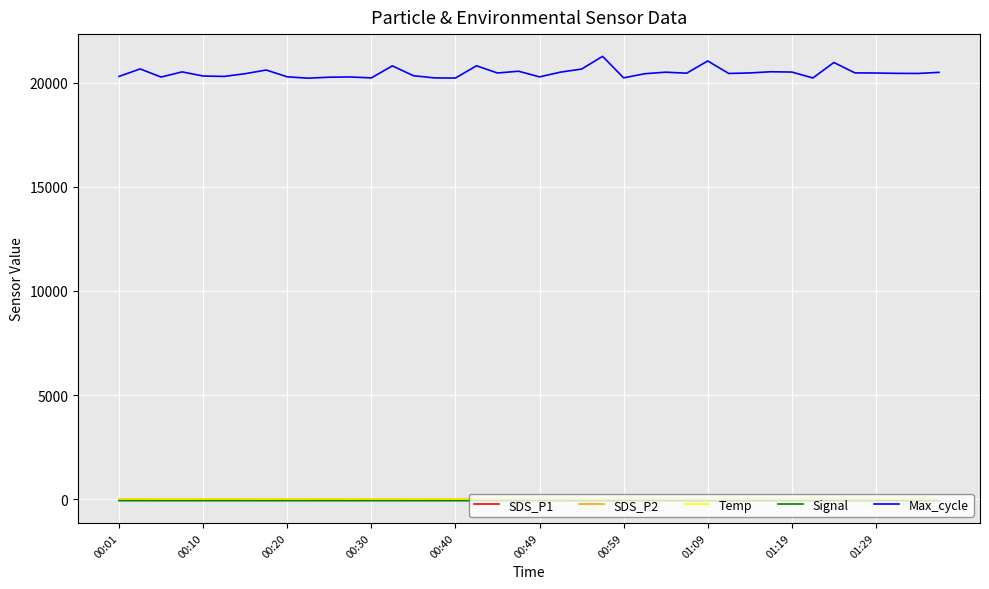

What is the minimum value for Max_cycle?

20215.0